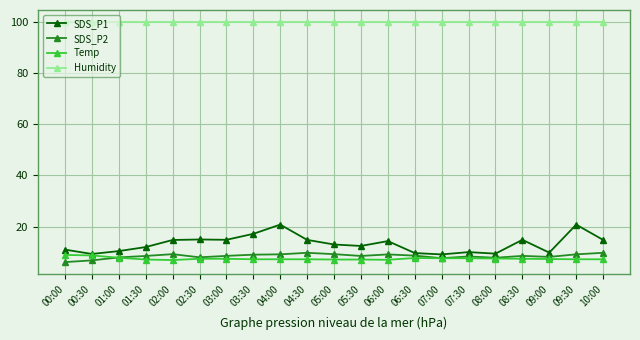

True or false: SDS_P1 has more than 1 interior local peaks.

True